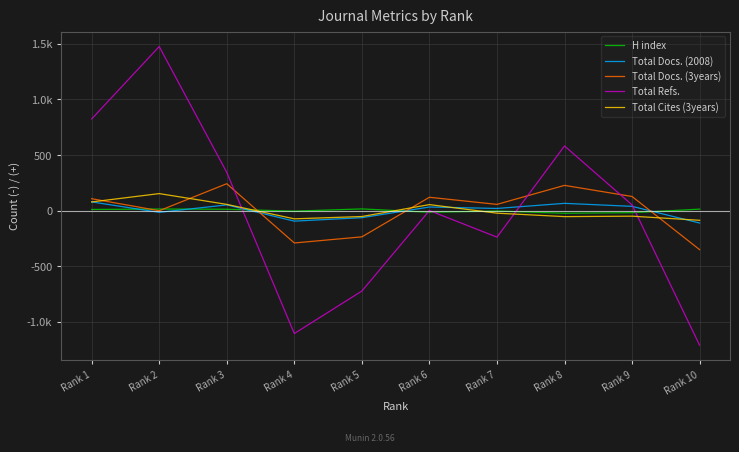

What is the difference between the maximum and minimum values in the Total Cites (3years) series?

240.0